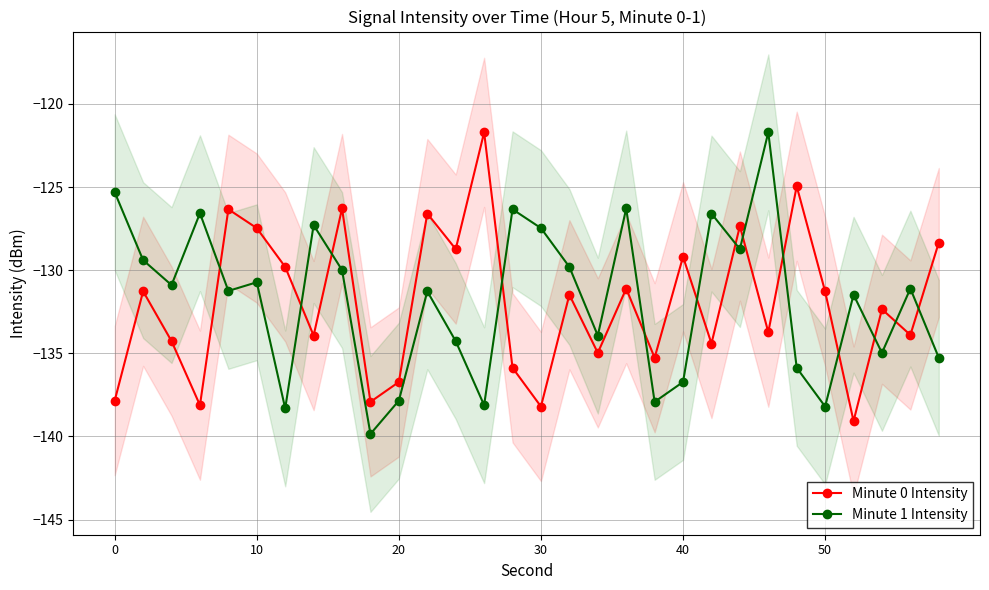

What is the difference between the maximum and minimum values in the Minute 0 Intensity series?

17.4